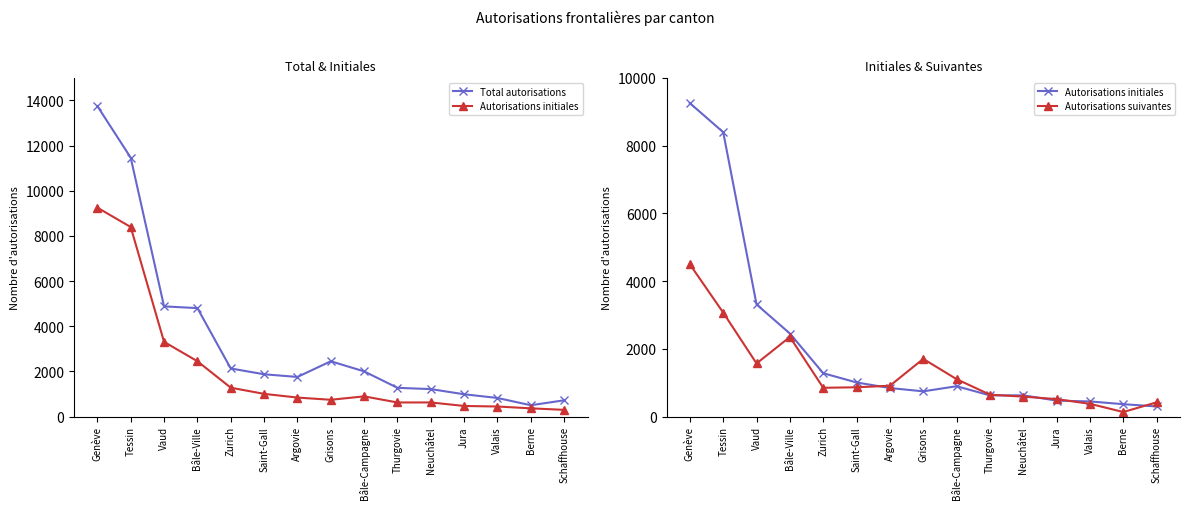

At how many categories does at least one series exceed 8288?

2